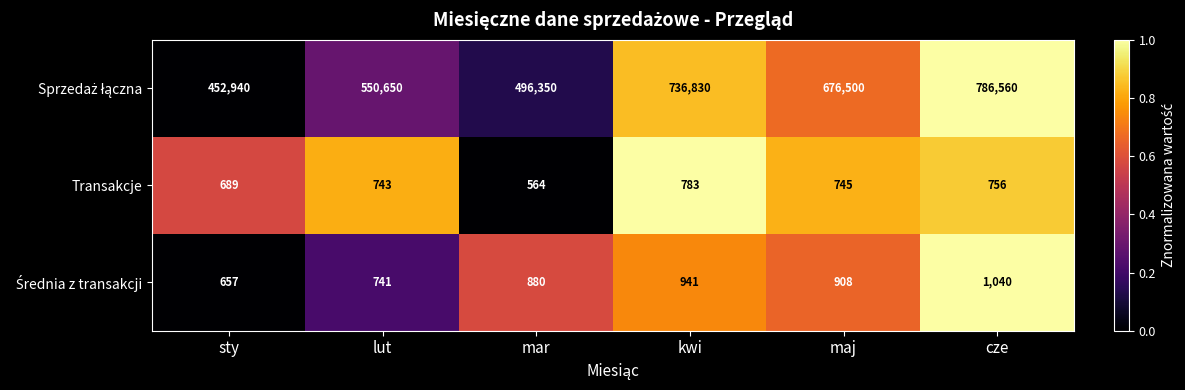

At which category is the sum across all series the highest?

cze